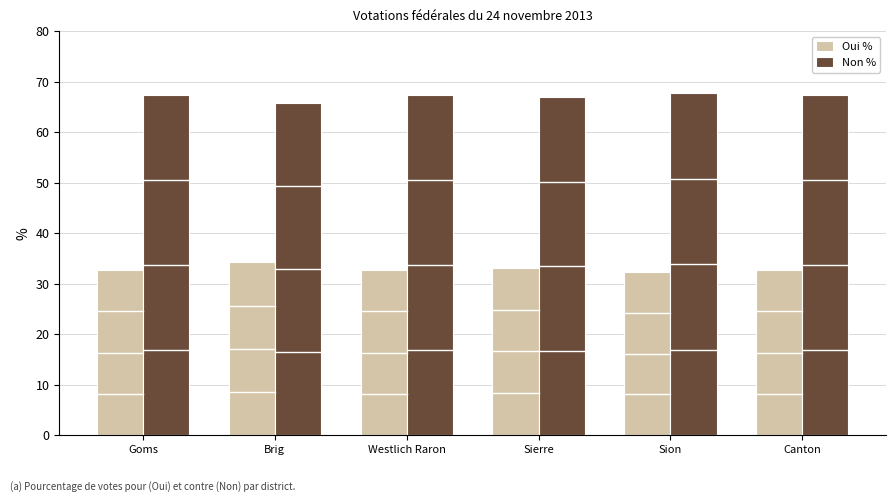

What is the difference between the highest and lowest values at Goms?

34.7